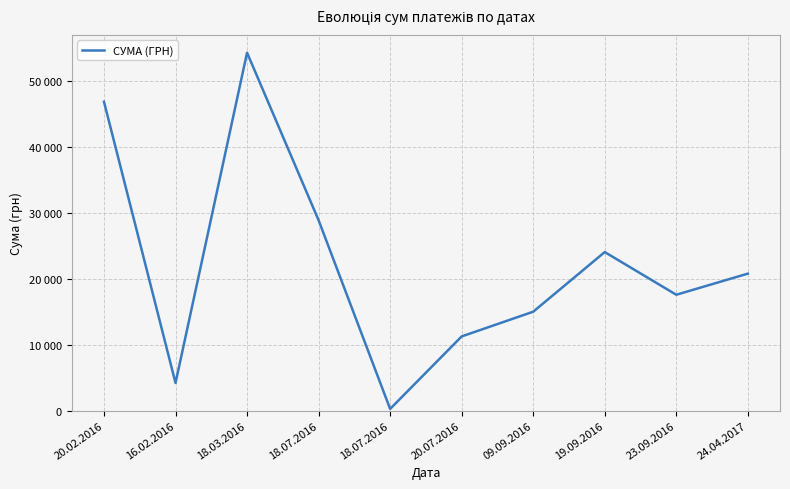

Is this an area chart (filled region under the line)?

No